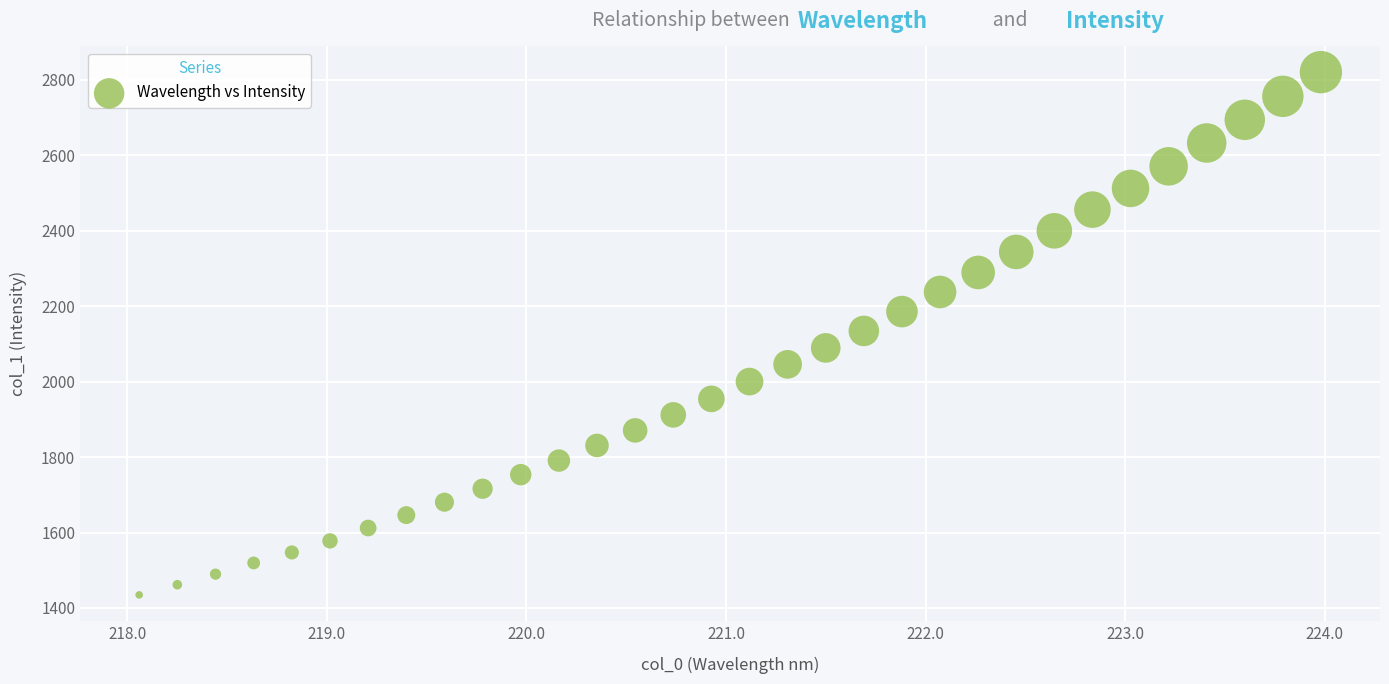

What is the range of Y values (max minus min)?

1385.6